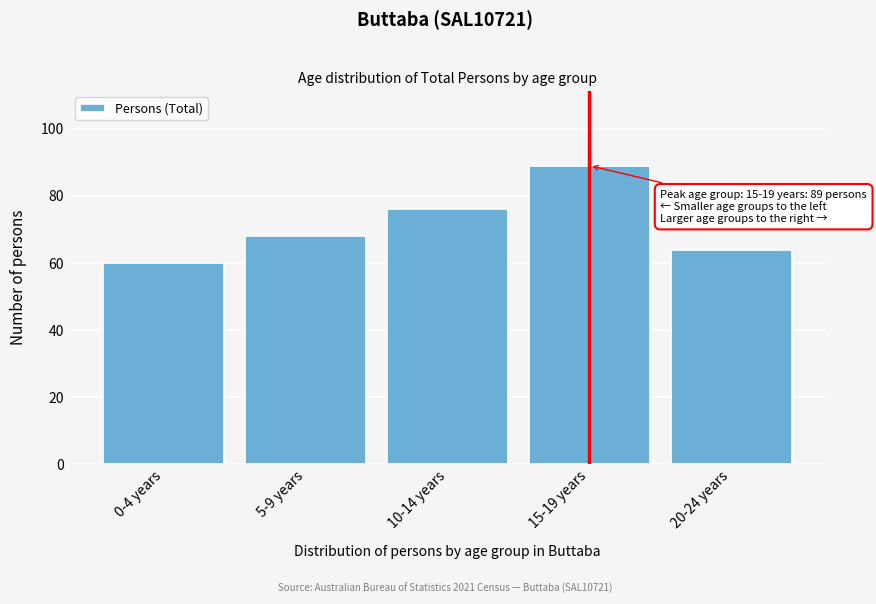

Reading left to right, transcribe all the data shown in this chart.

0-4 years=60	5-9 years=68	10-14 years=76	15-19 years=89	20-24 years=64